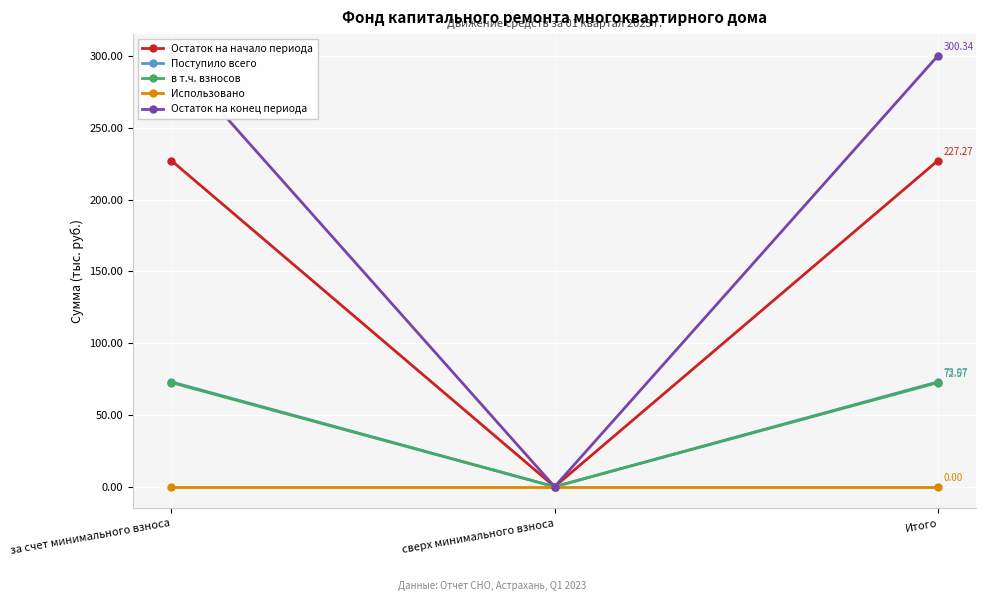

The Использовано series shows 0.0 at сверх минимального взноса. True or false?

True